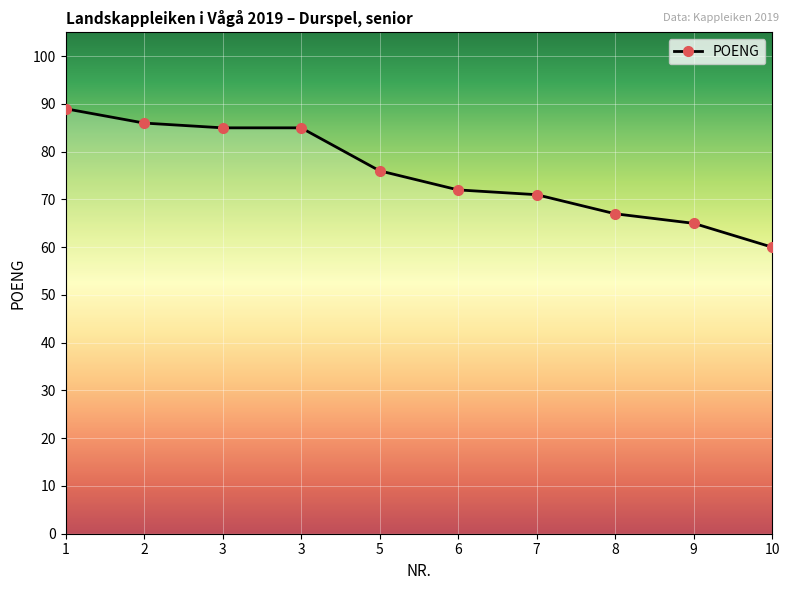

Does the chart have visible grid lines?

Yes